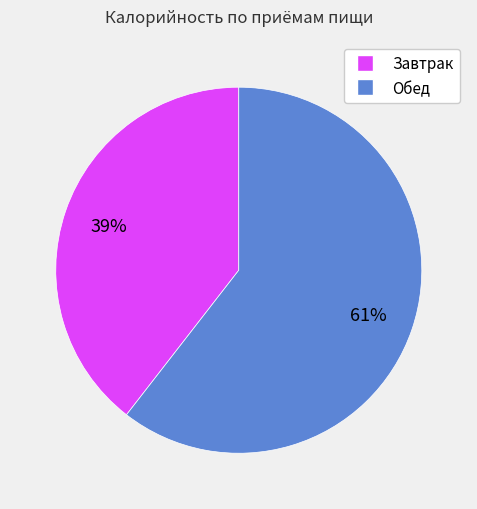

To the nearest percent, what is the average slice percentage?

50%